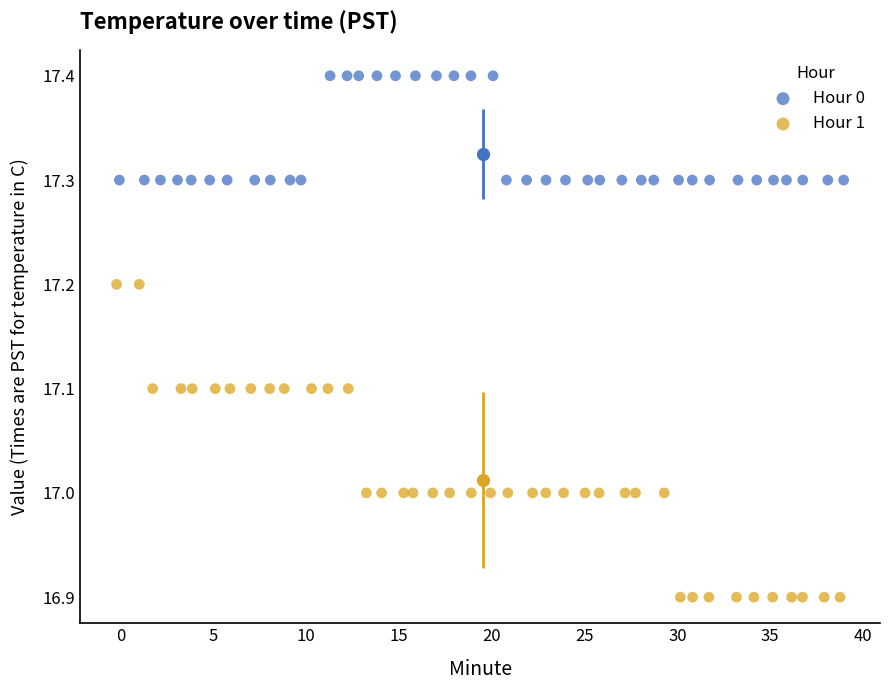

Which series has the largest Y range (max minus min)?

Hour 1